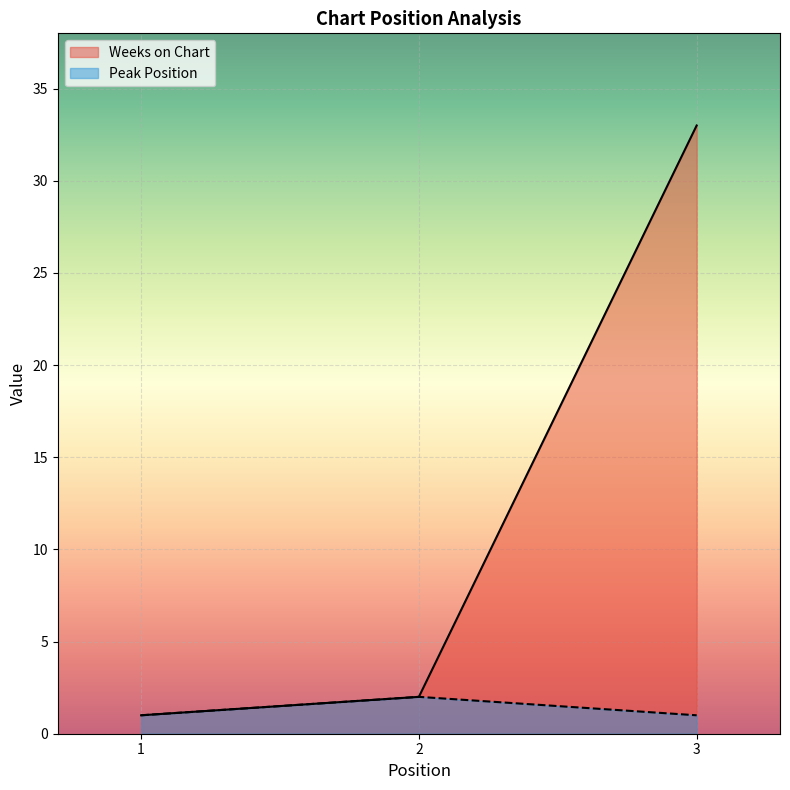

What is the value of the Peak Position point at the 3rd from the left?

1